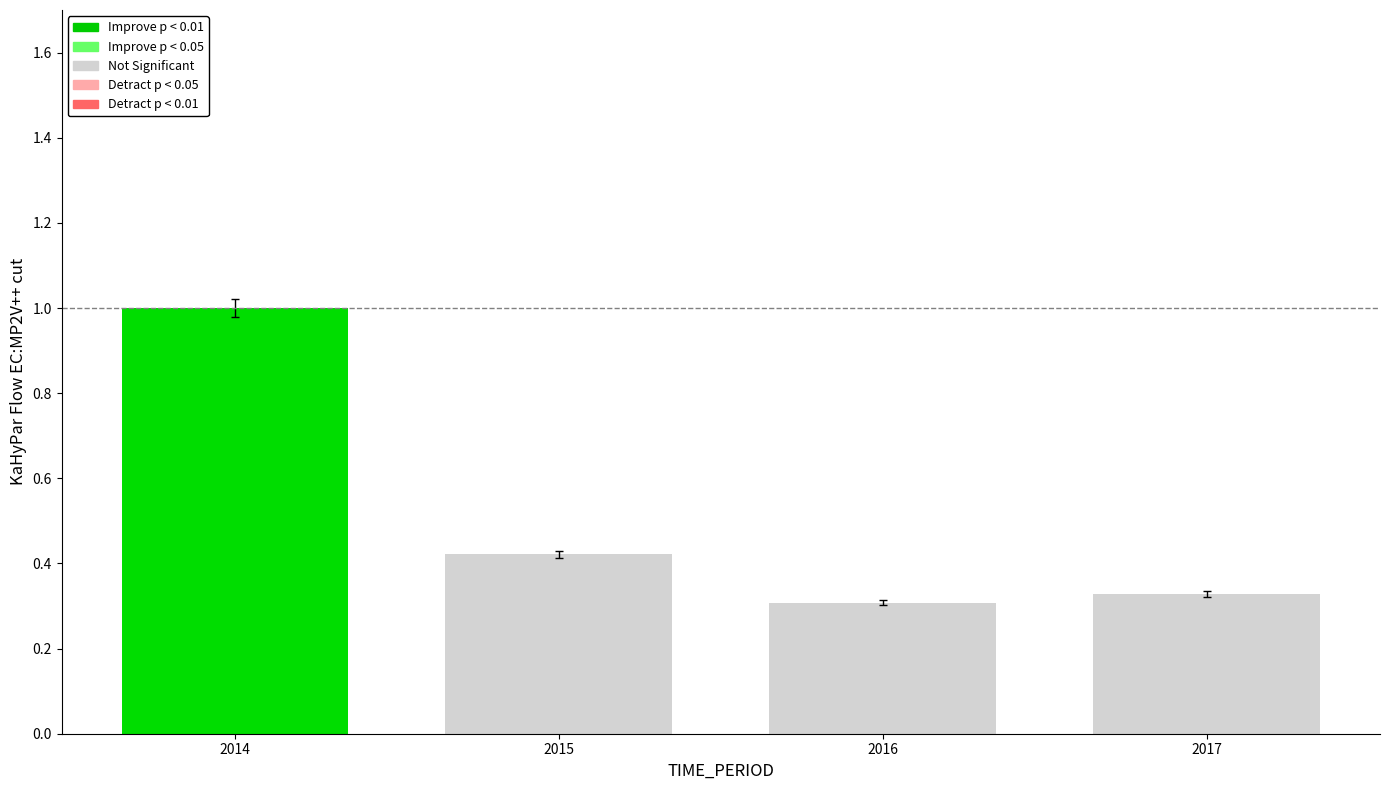

What is the sum of the values at 2015 and 2014?

1.4